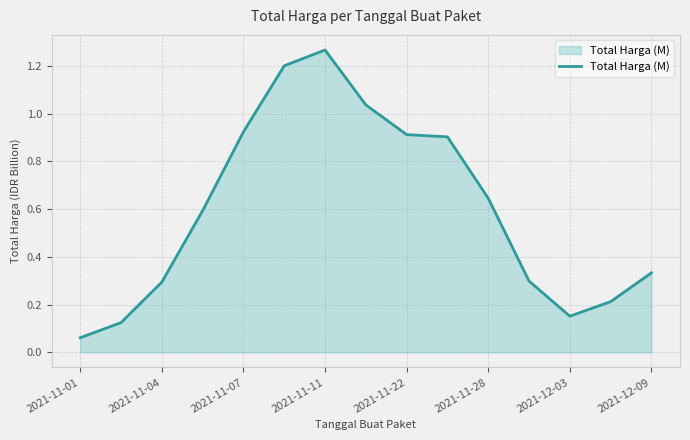

What is the difference between the maximum and minimum values?

1.2